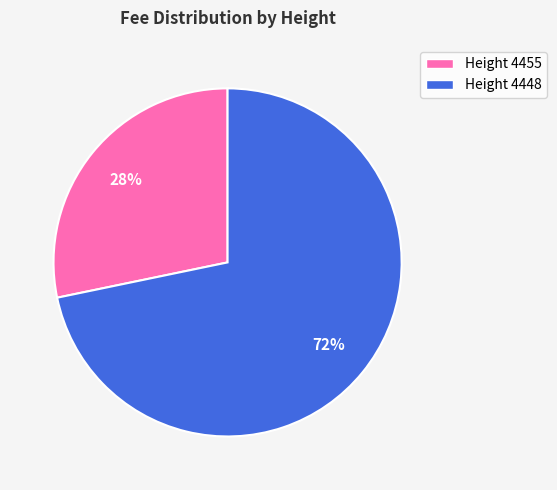

The Height 4448 slice represents 72% of the pie. True or false?

True